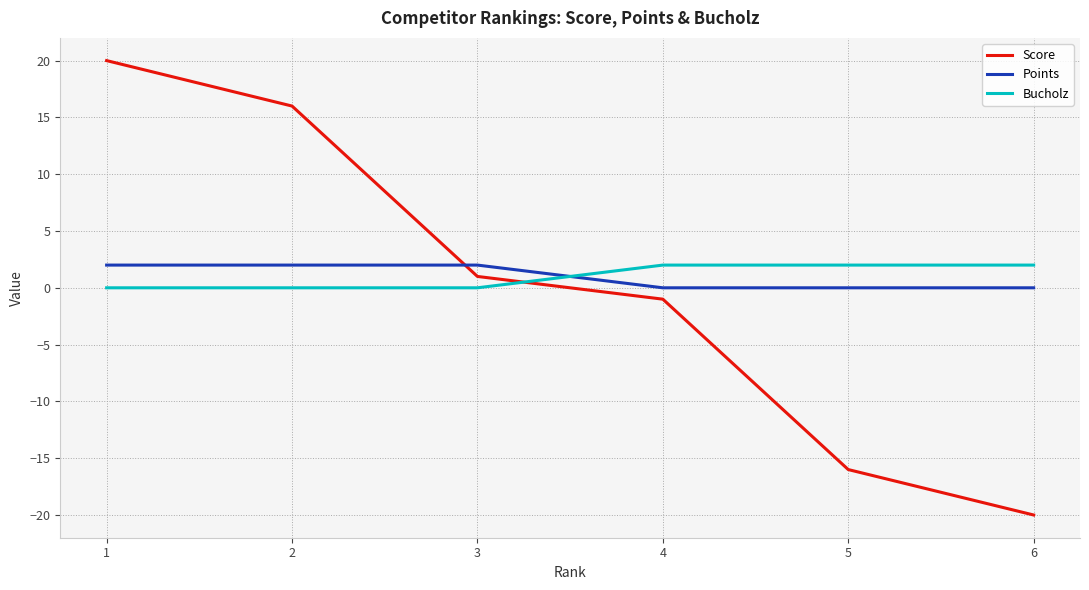

Count the Bucholz values in the range 0 to 2.

6